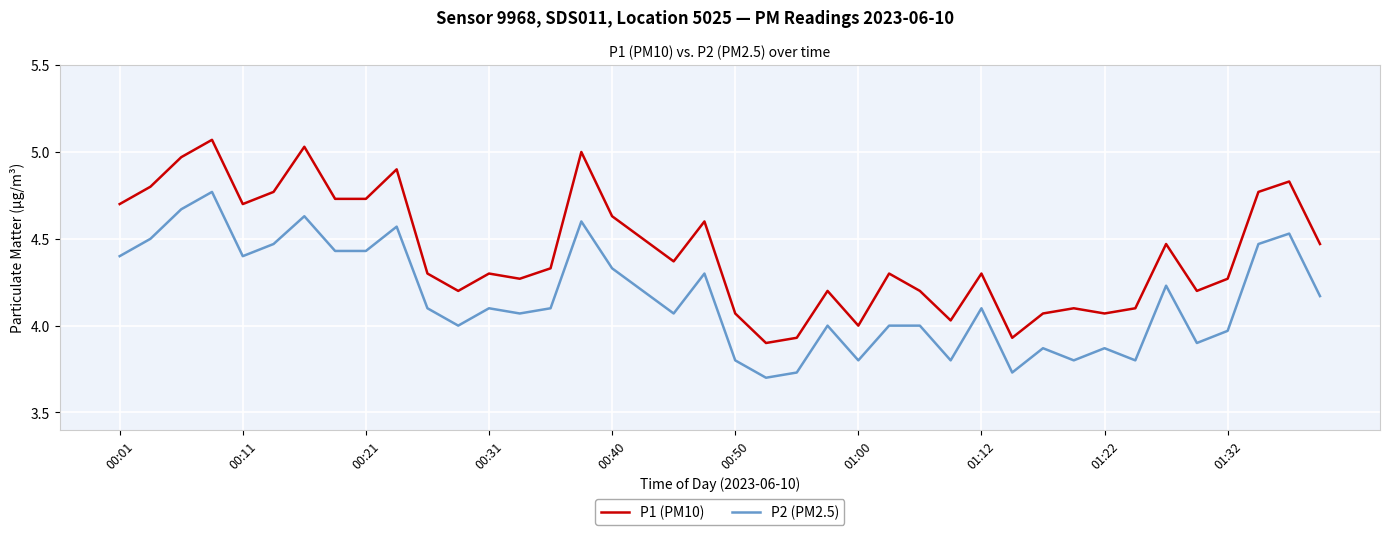

At how many categories does at least one series exceed 3?

40